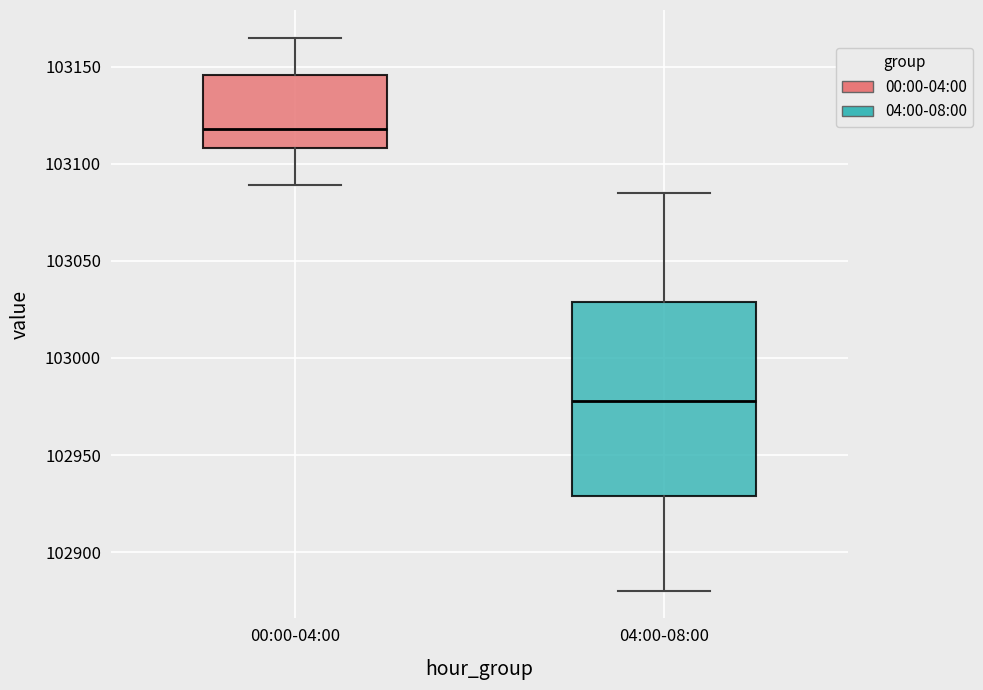

Where is the upper edge of the box for 00:00-04:00 on the y-axis? The values are not printed on the chart, so give them approximately, as read against the axis.

103145